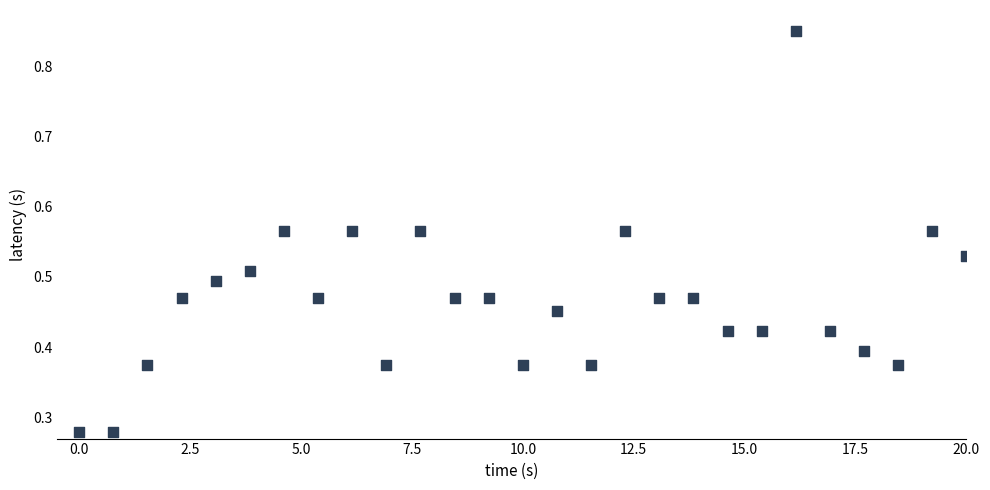

What is the range of X values (max minus min)?

20.0